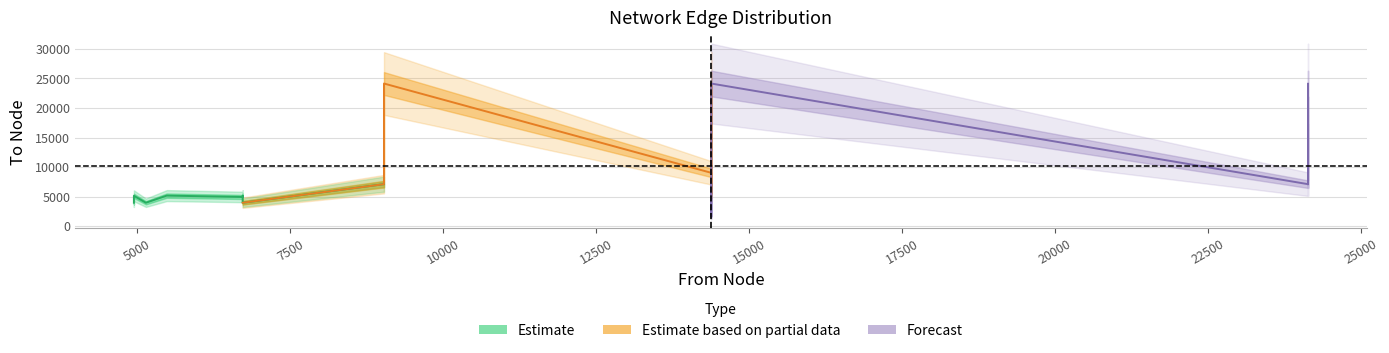

The from series shows 14382 at 3. True or false?

True